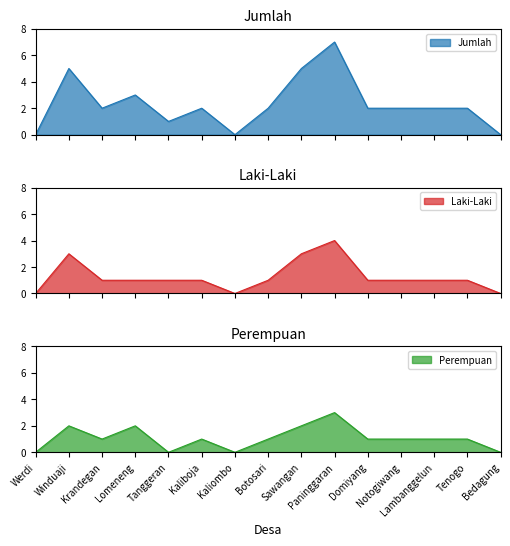

True or false: Perempuan and Jumlah cross at least once.

False